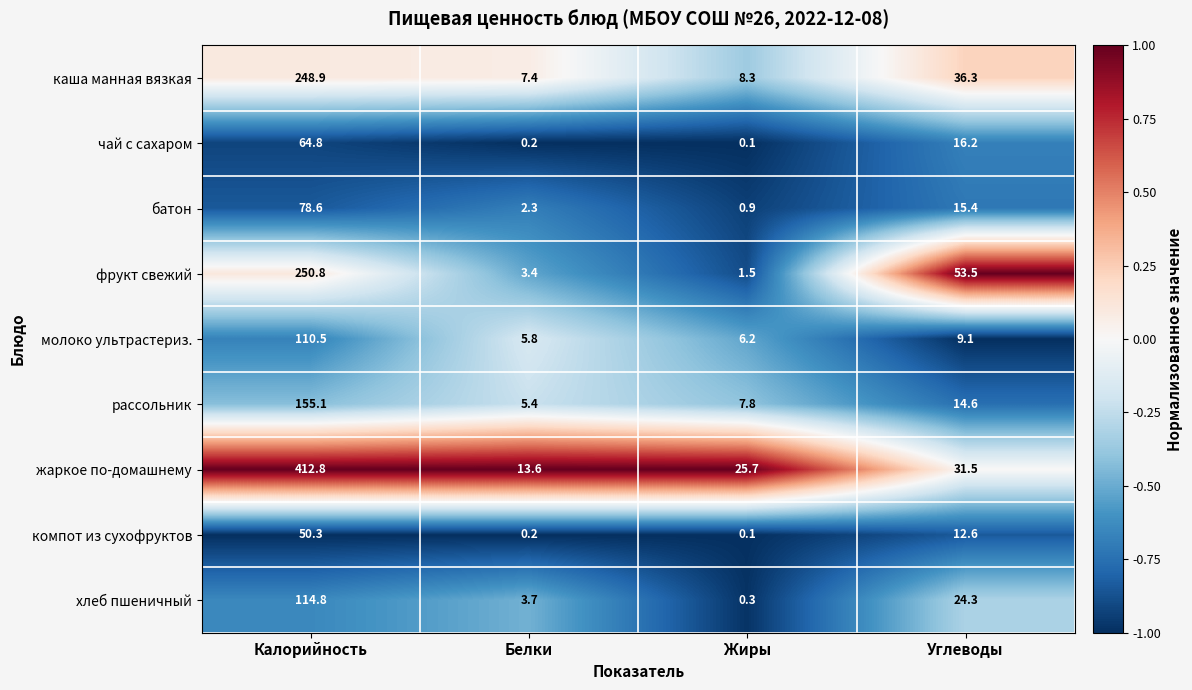

Which series has the largest total across all categories?

жаркое по-домашнему